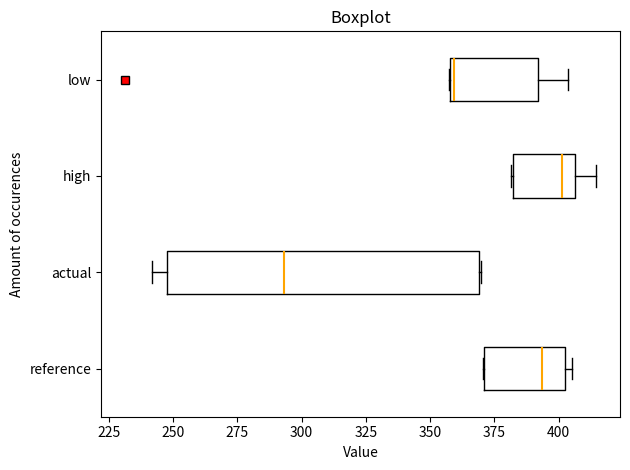

Comparing the boxes themselves (not the whiskers), which one is the widest?

actual